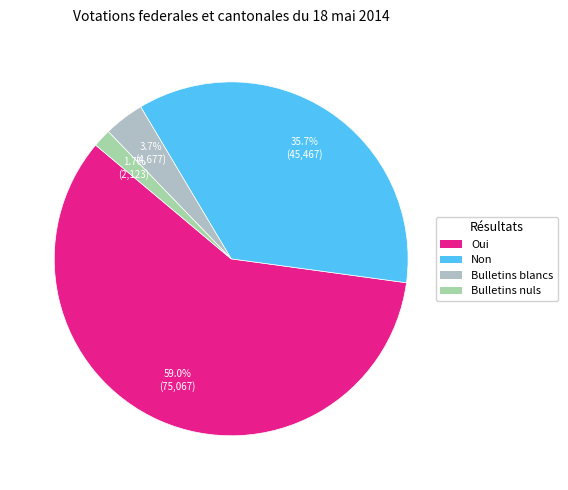

To the nearest percent, what is the average slice percentage?

25%